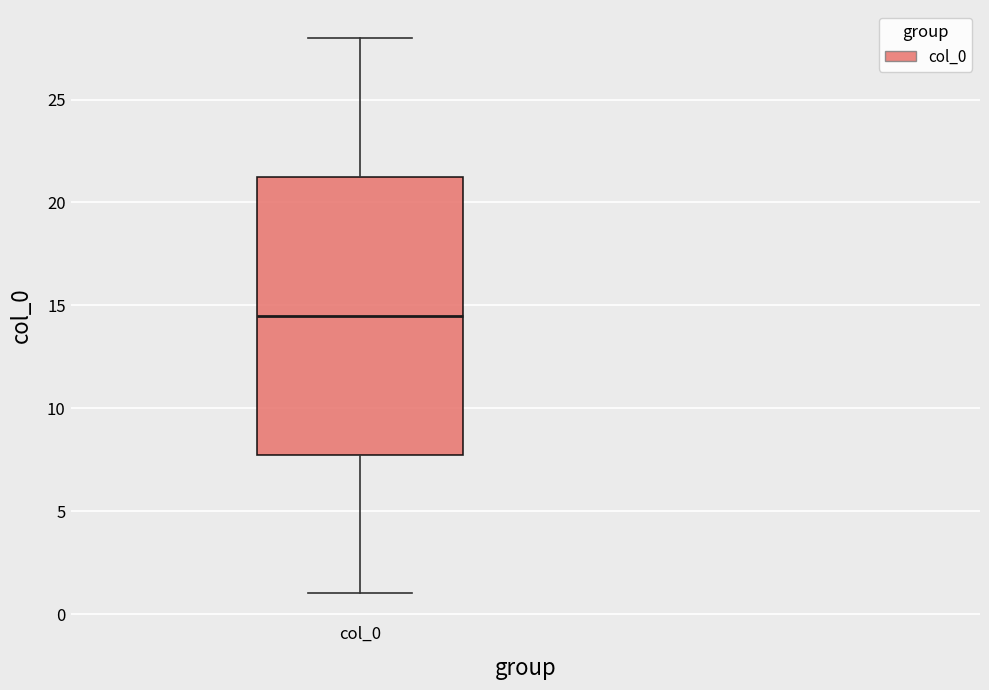

Where is the upper edge of the box for col_0 on the y-axis? The values are not printed on the chart, so give them approximately, as read against the axis.

21.5